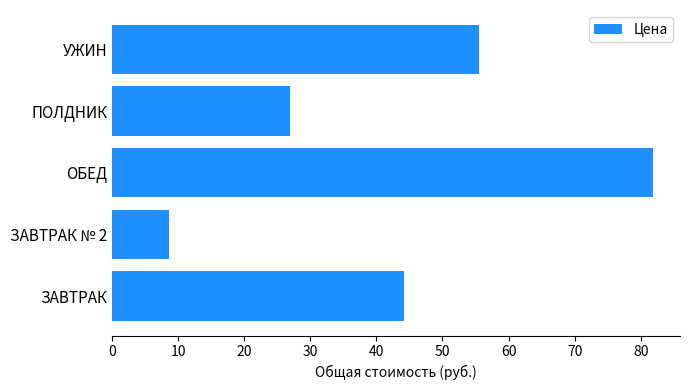

What is the difference between the values at ПОЛДНИК and ОБЕД?

54.9